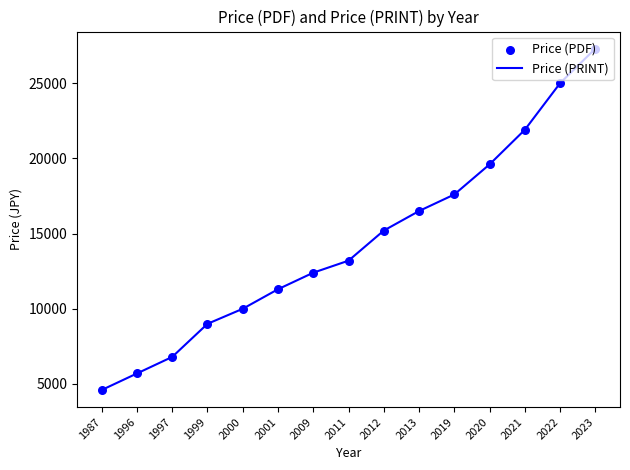

List the labels in order of value, largest first.

2023, 2022, 2021, 2020, 2019, 2013, 2012, 2011, 2009, 2001, 2000, 1999, 1997, 1996, 1987